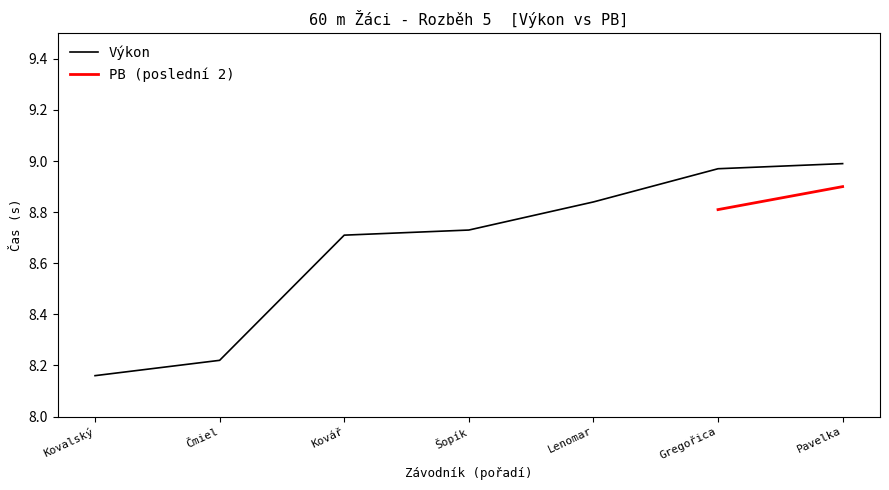

Reading left to right, what are all the values shown in this chart?

8.2	8.2	8.7	8.7	8.8	9.0	9.0